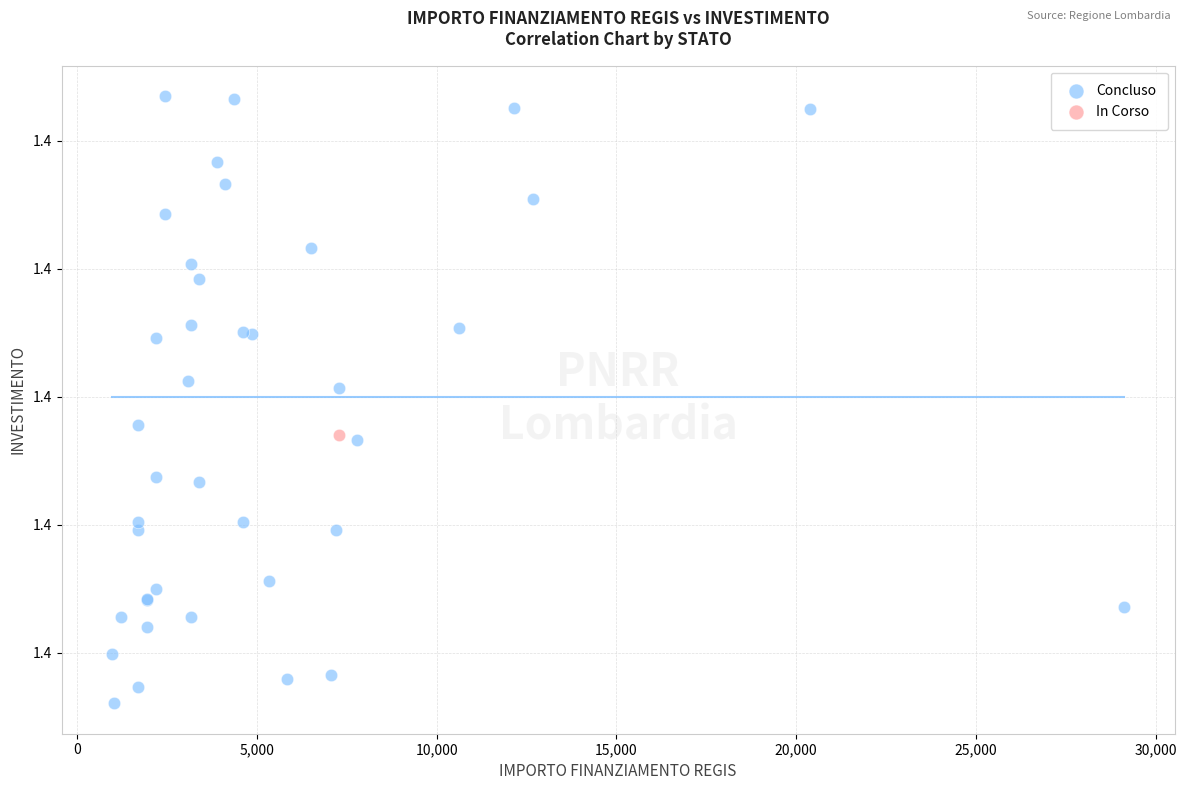

What are all the series names shown in the legend?

Concluso, In Corso